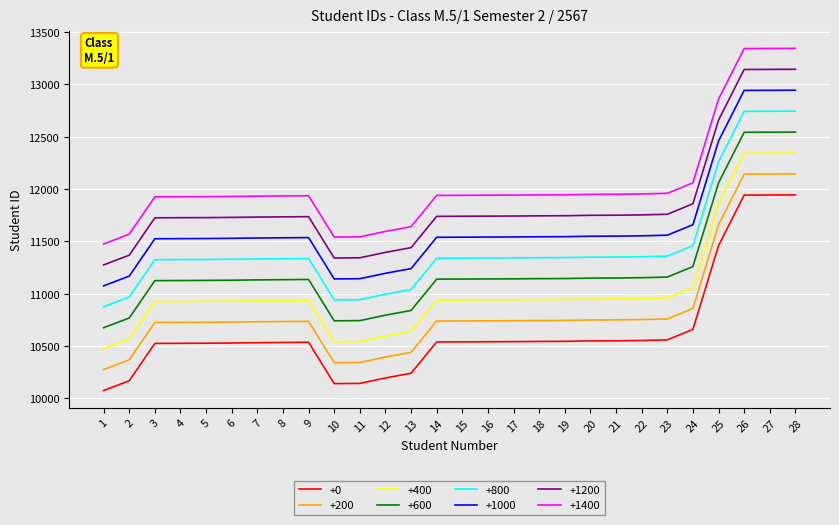

Read the +200 value at 28.

12145